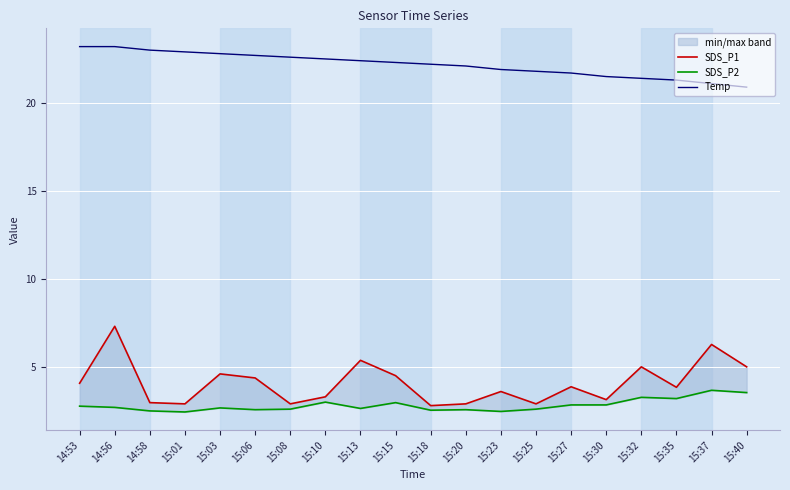

What position from the left is 15:30?

16